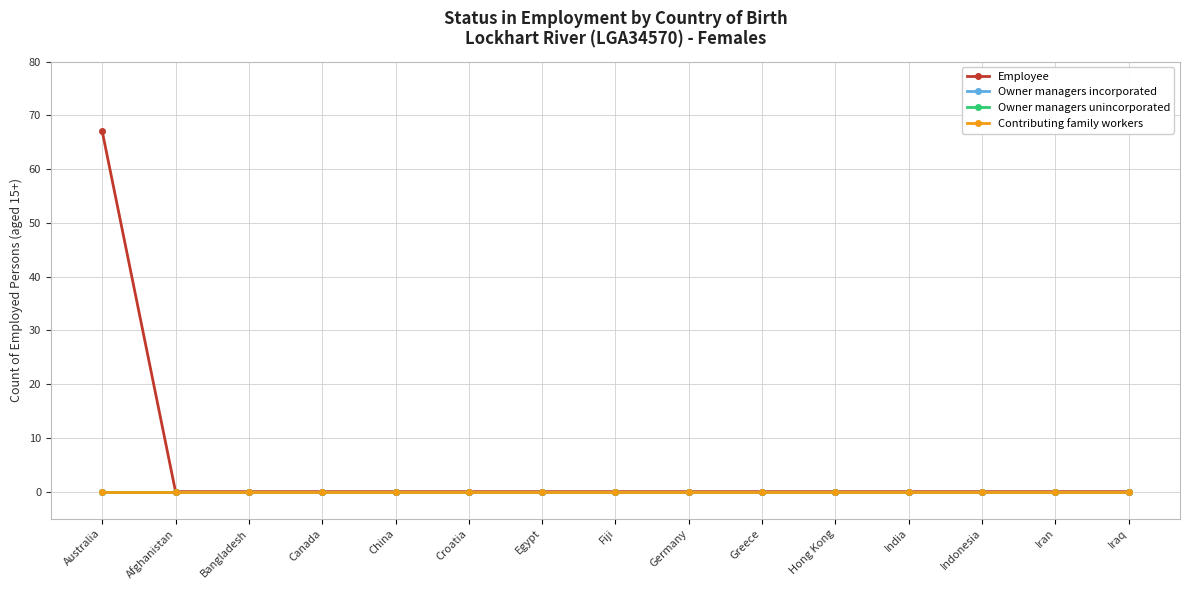

Does the chart have visible grid lines?

Yes